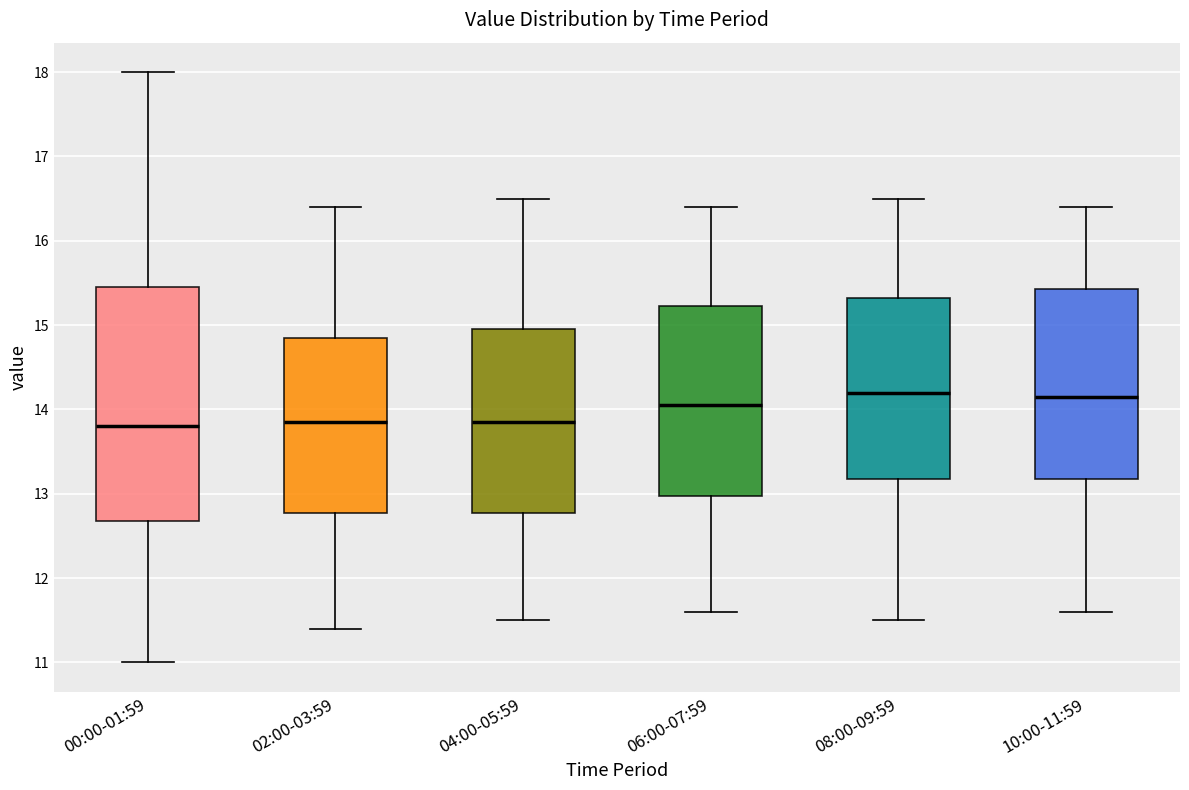

Comparing the boxes themselves (not the whiskers), which one is the tallest?

00:00-01:59